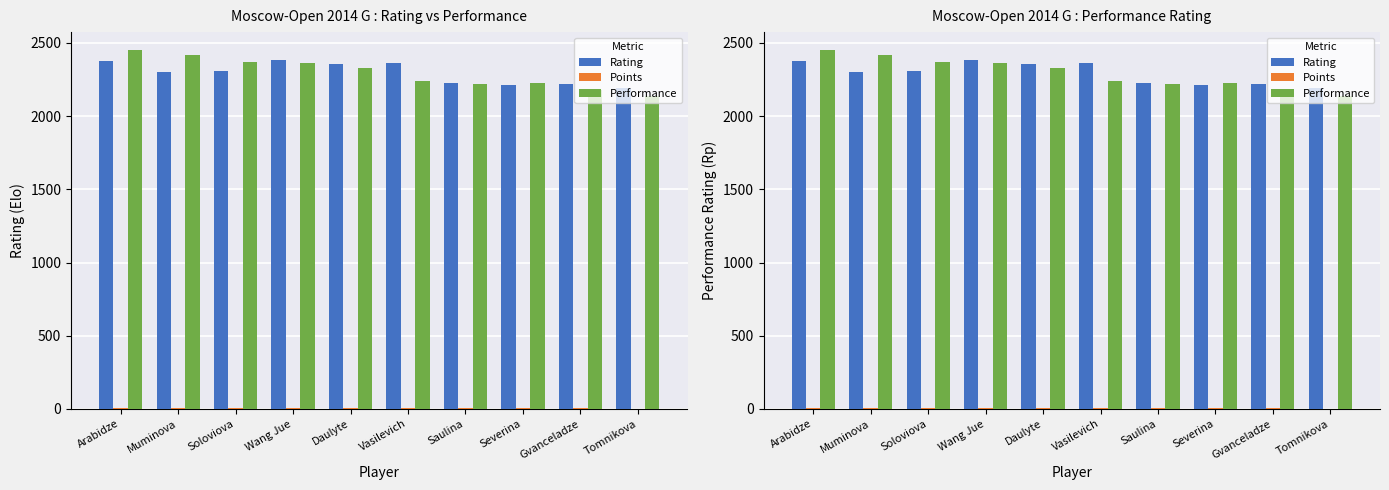

Which series has the largest total across all categories?

Rating